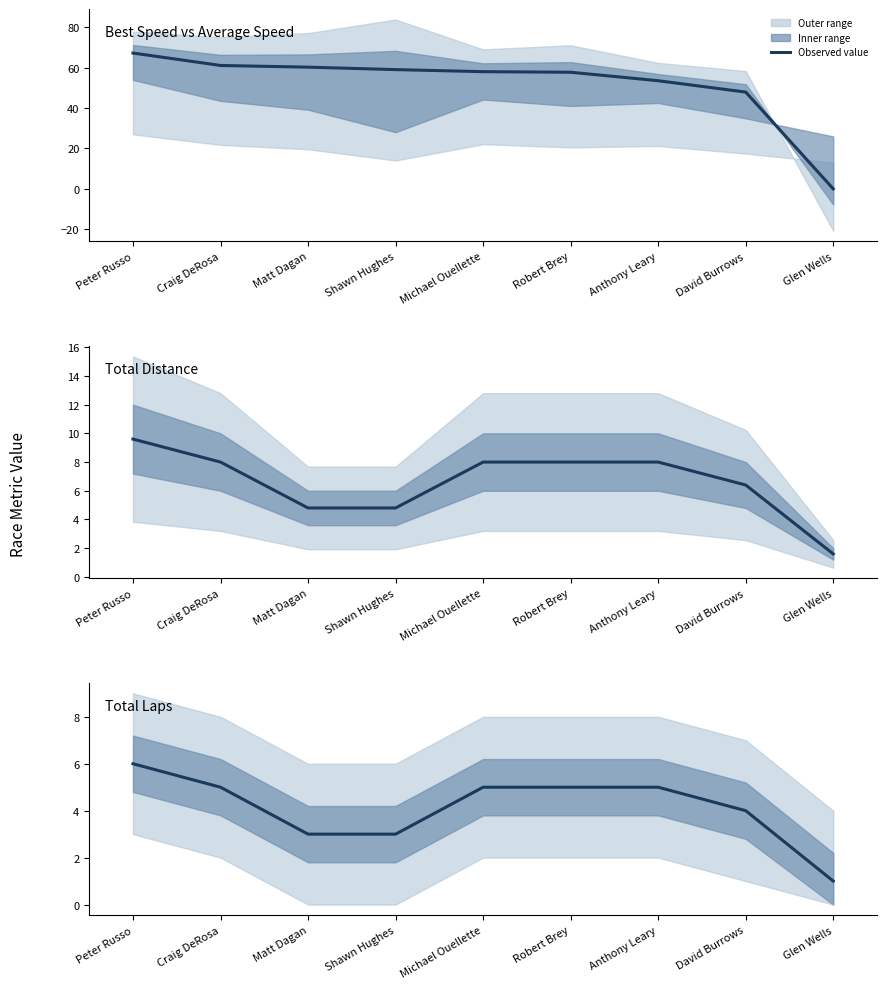

Is it true that Total Distance equals 12.0 at Craig DeRosa?

False